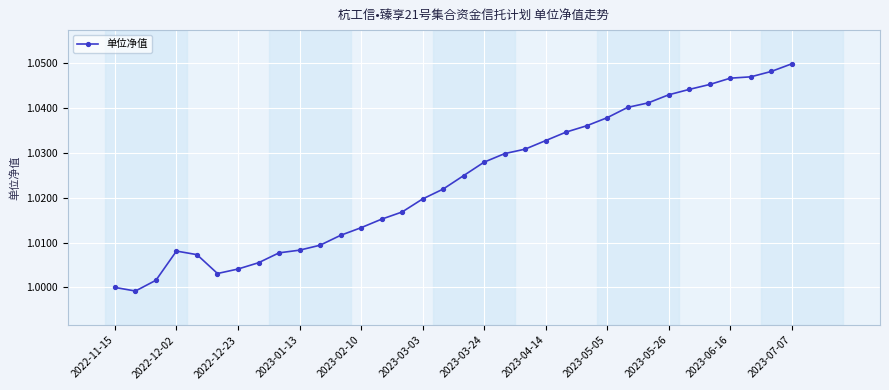

How many lines are shown in the chart?

1